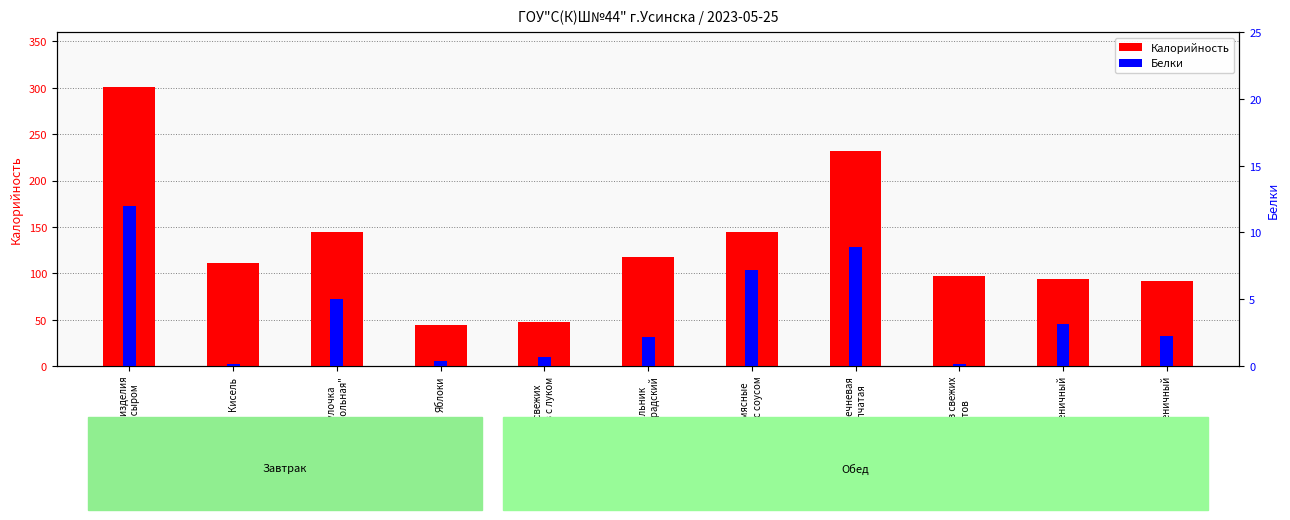

Reading left to right, transcribe all the data shown in this chart.

Калорийность: 301.0	111.4	145.0	44.4	47.1	117.9	144.4	231.9	97.6	93.5	92.0
Белки: 12.0	0.2	5.0	0.4	0.7	2.2	7.2	8.9	0.2	3.2	2.2